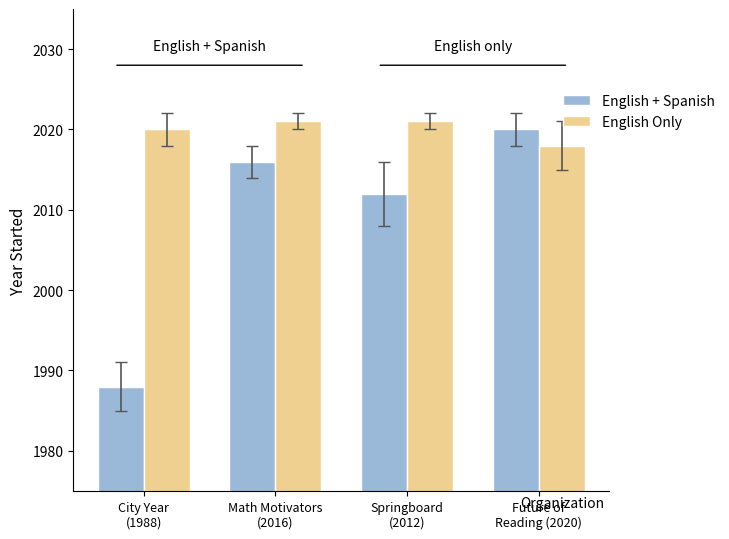

What is the value of the English + Spanish bar at the 3rd from the left?

2012